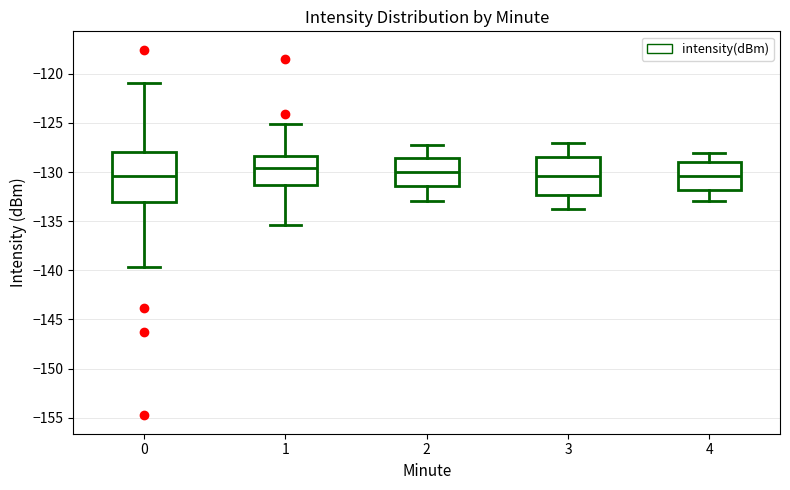

Where does the lower whisker of the box at x = 0 end on the y-axis? The values are not printed on the chart, so give them approximately, as read against the axis.

-139.5